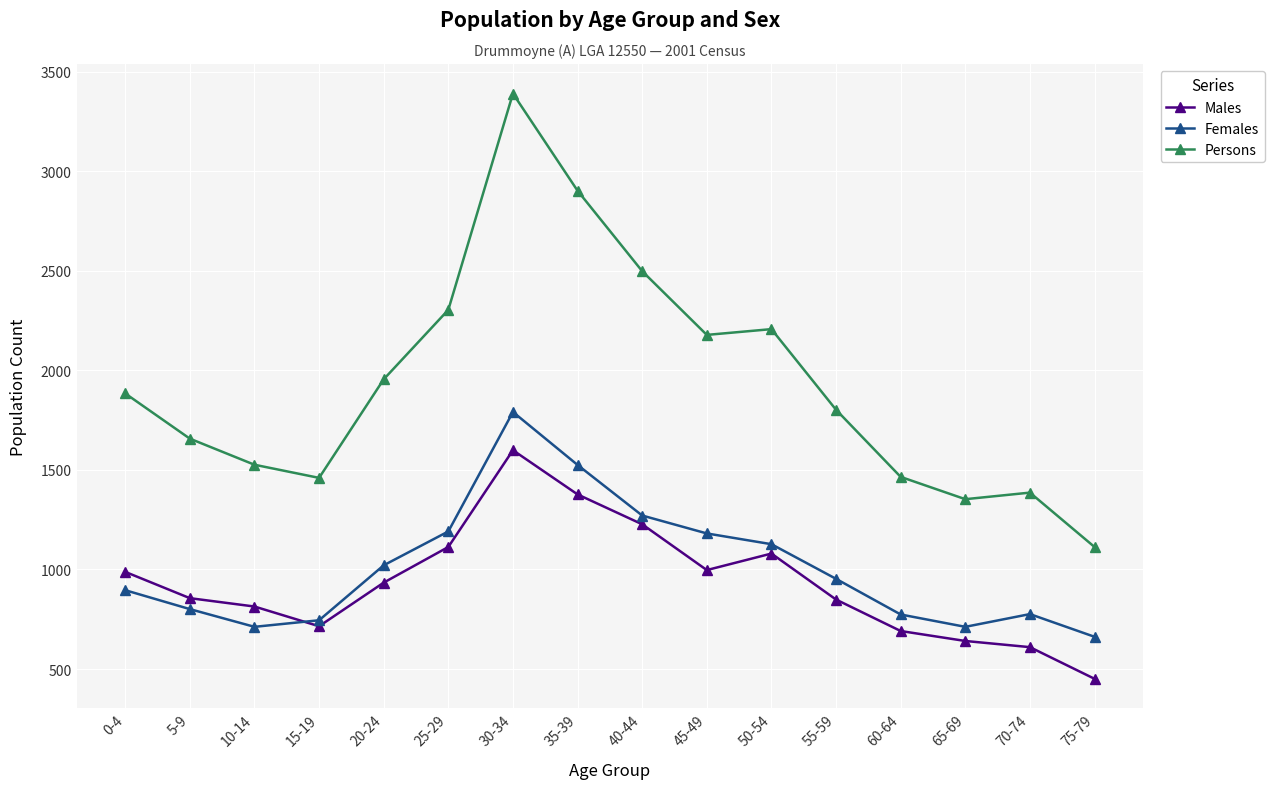

Read the Persons value at 35-39, to the nearest 100.

2900